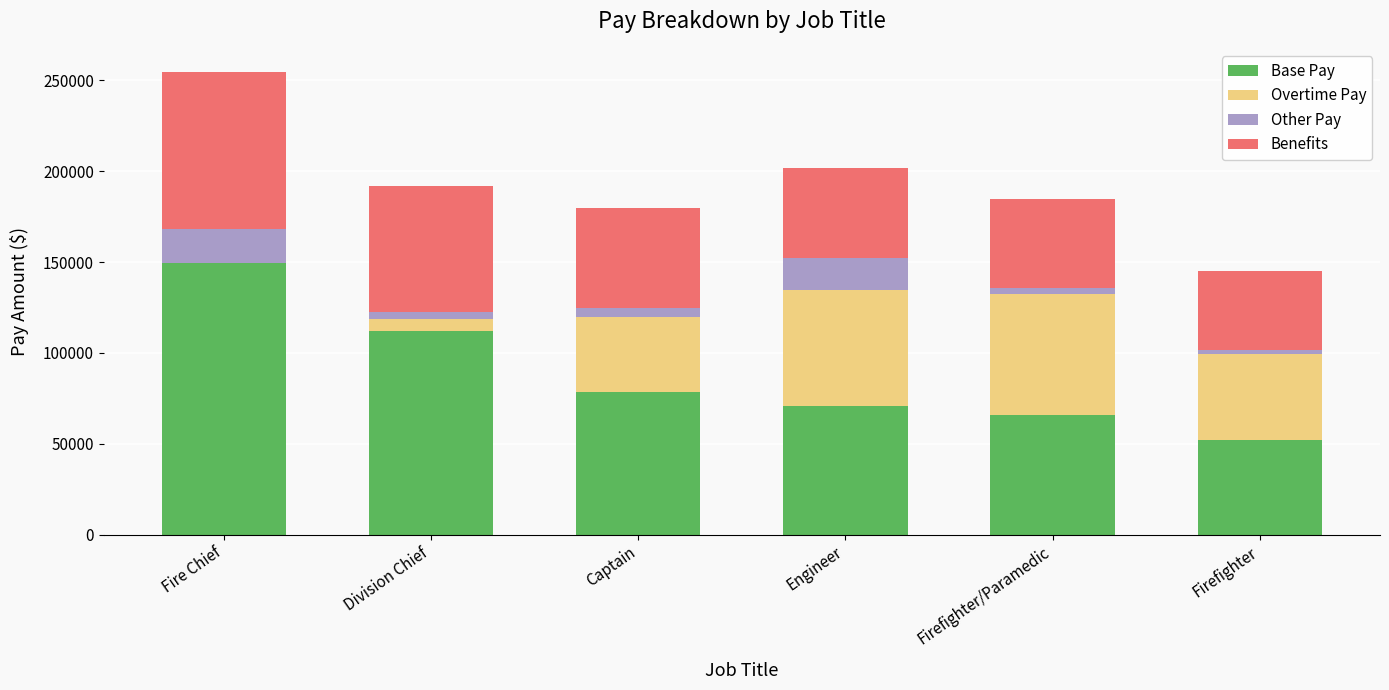

What is the total value across all series at Fire Chief?

254634.0